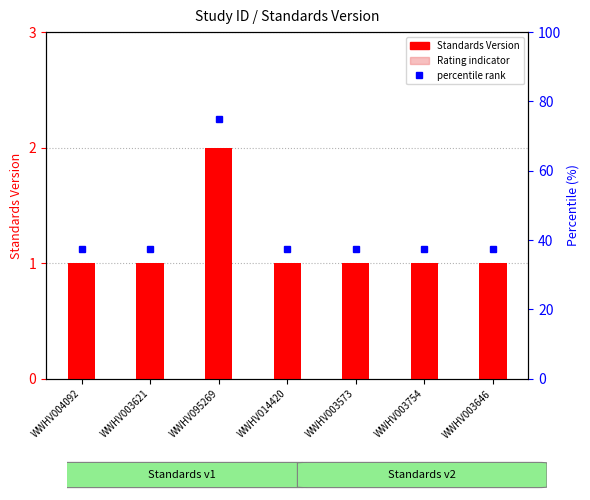

Which series has the largest total across all categories?

percentile rank